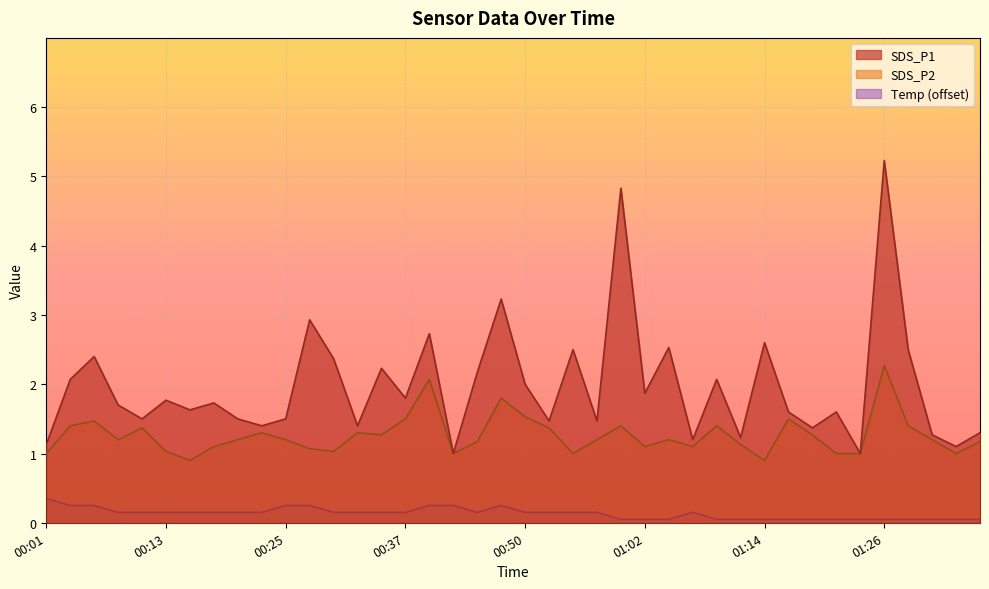

Read the SDS_P1 value at 01:04.

2.5